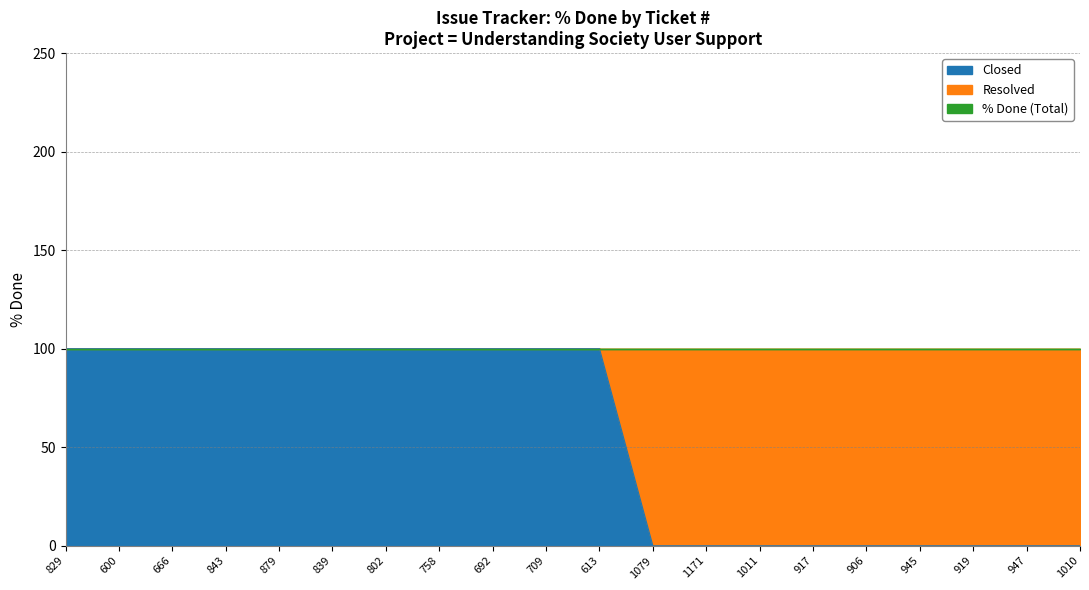

At which label is Resolved closest to 50?

829